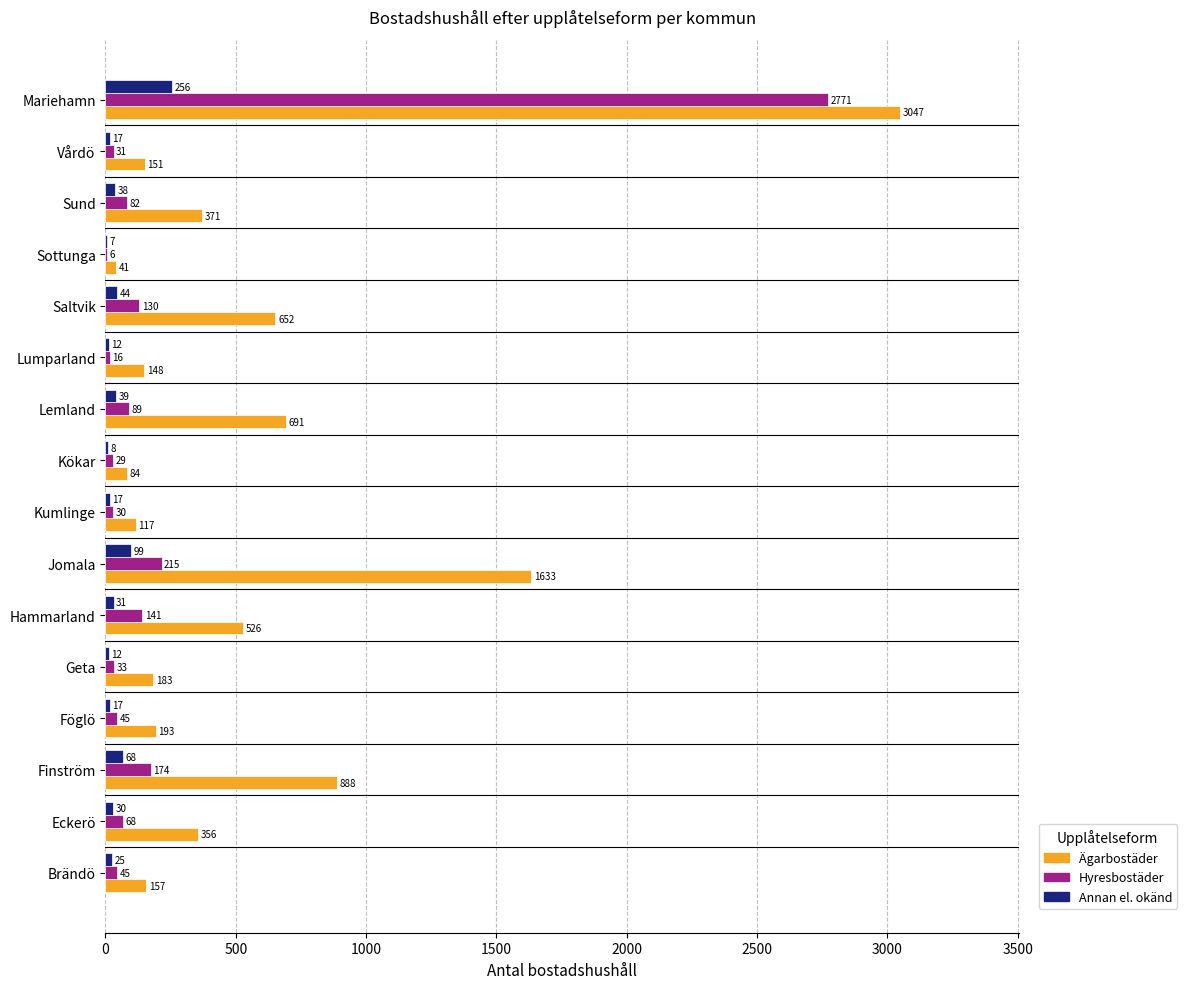

Is it true that Ägarbostäder equals 888 at Finström?

True